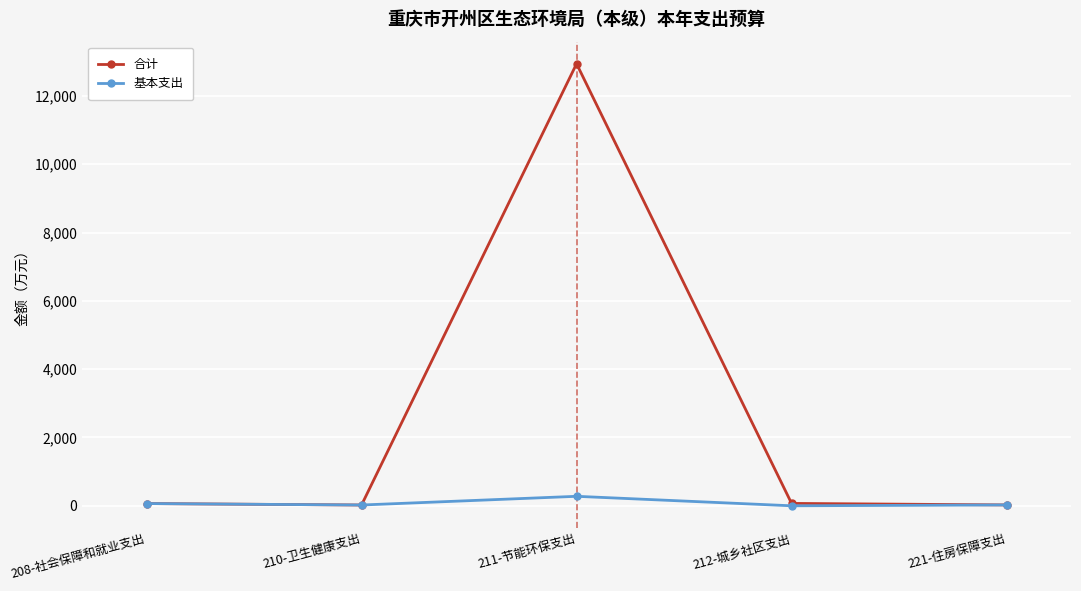

True or false: 基本支出 has more than 2 interior local peaks.

False